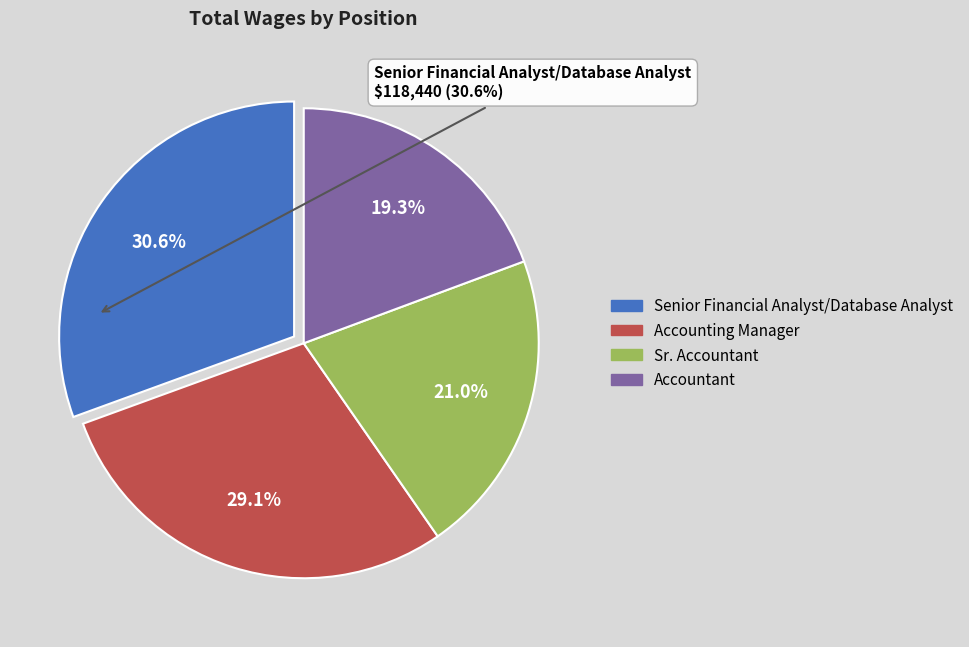

Approximately how many times larger is the value at Accountant compared to Sr. Accountant?

0.9